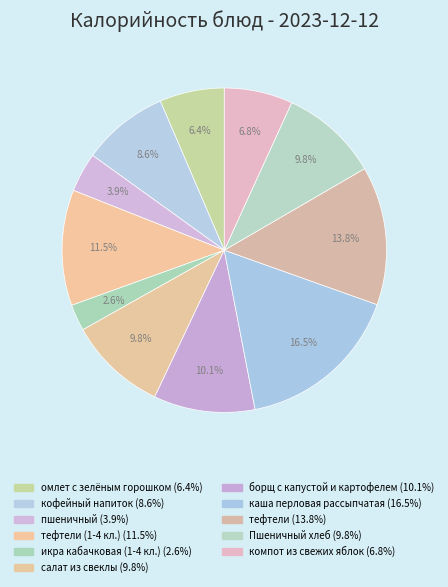

To the nearest percent, what is the difference between the largest and smallest slice percentages?

14%